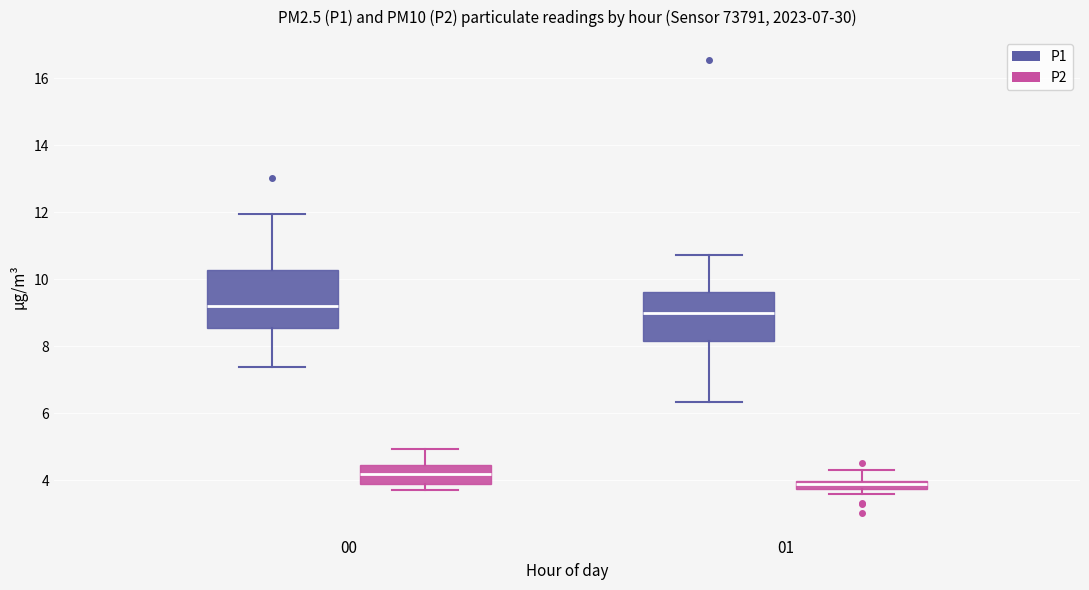

Comparing the boxes themselves (not the whiskers), which one is the tallest?

00 (P1)